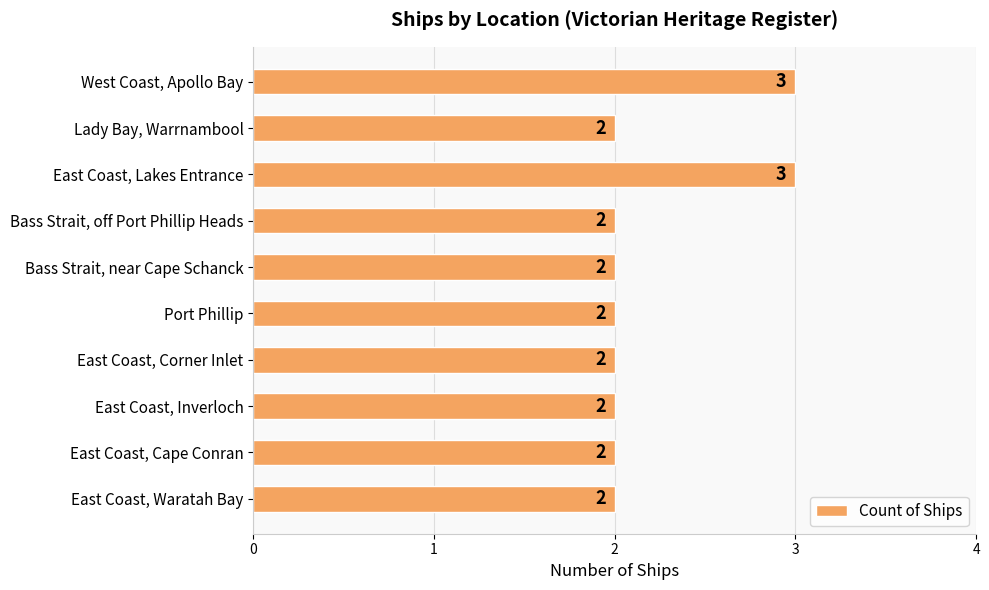

The value at Lady Bay, Warrnambool is 2. True or false?

True